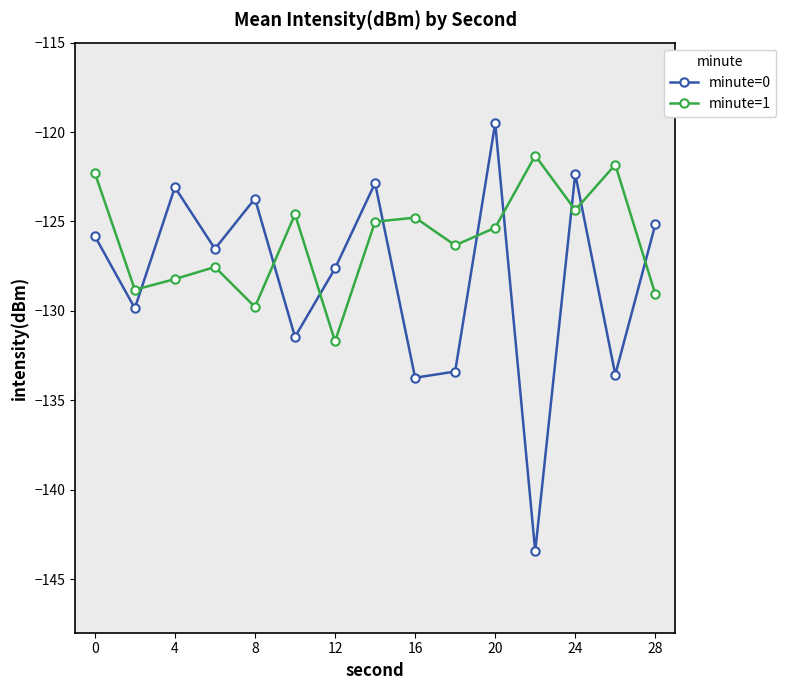

True or false: minute=0 and minute=1 cross at least once.

True